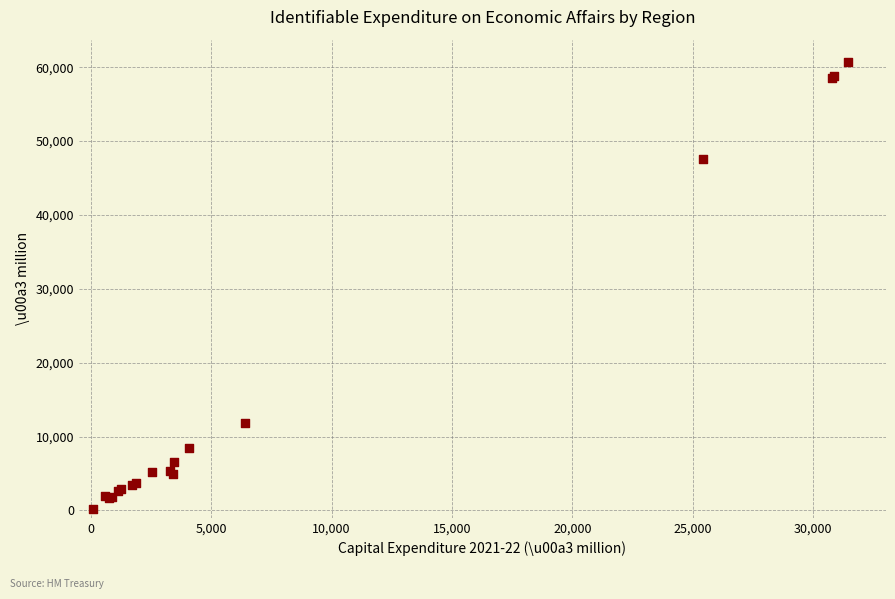

What Y value in the scatter plot is closest to 30479?

47623